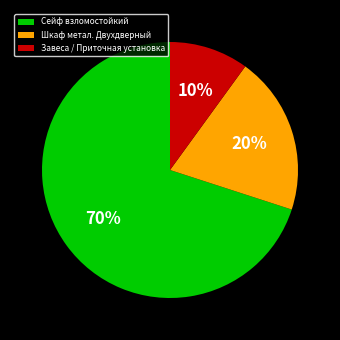

Is it true that Сейф взломостойкий is 85% of the pie?

False